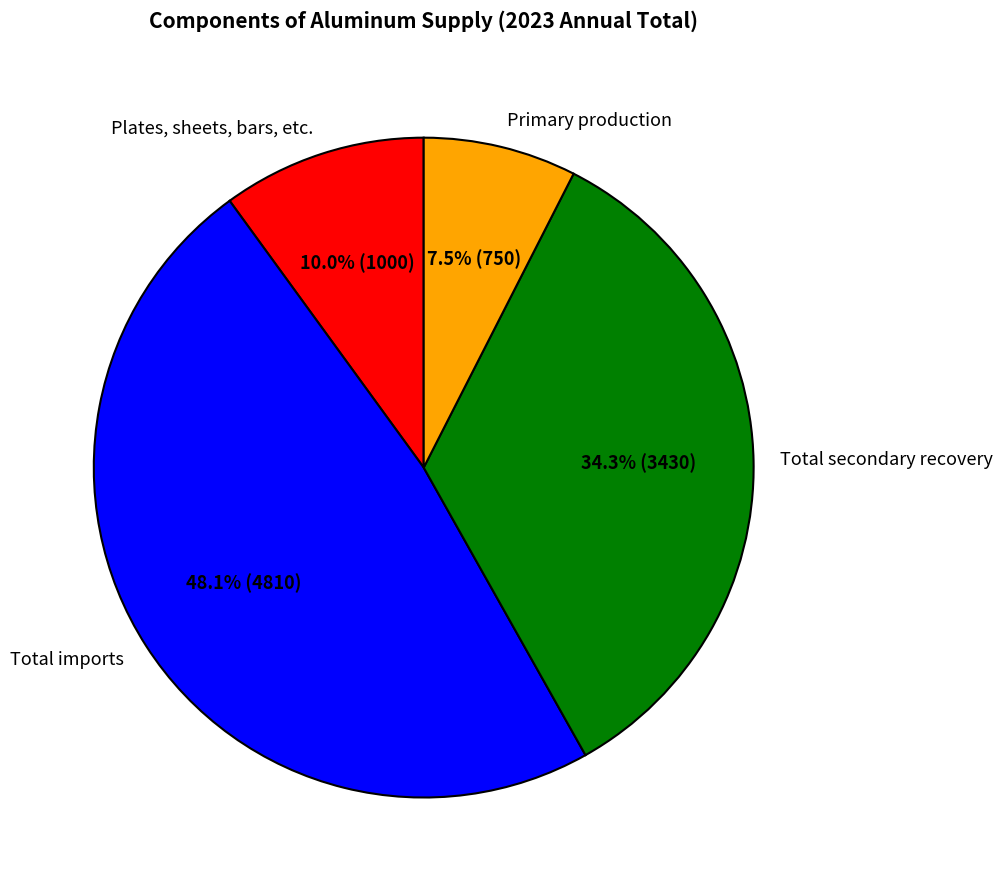

How many segments does this pie chart have?

4